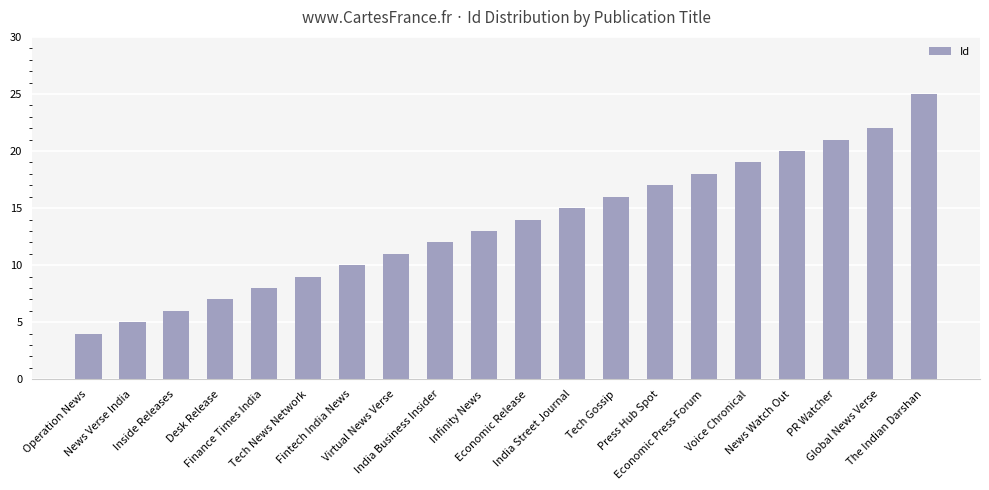

Rank the categories by value from lowest to highest.

Operation News, News Verse India, Inside Releases, Desk Release, Finance Times India, Tech News Network, Fintech India News, Virtual News Verse, India Business Insider, Infinity News, Economic Release, India Street Journal, Tech Gossip, Press Hub Spot, Economic Press Forum, Voice Chronical, News Watch Out, PR Watcher, Global News Verse, The Indian Darshan